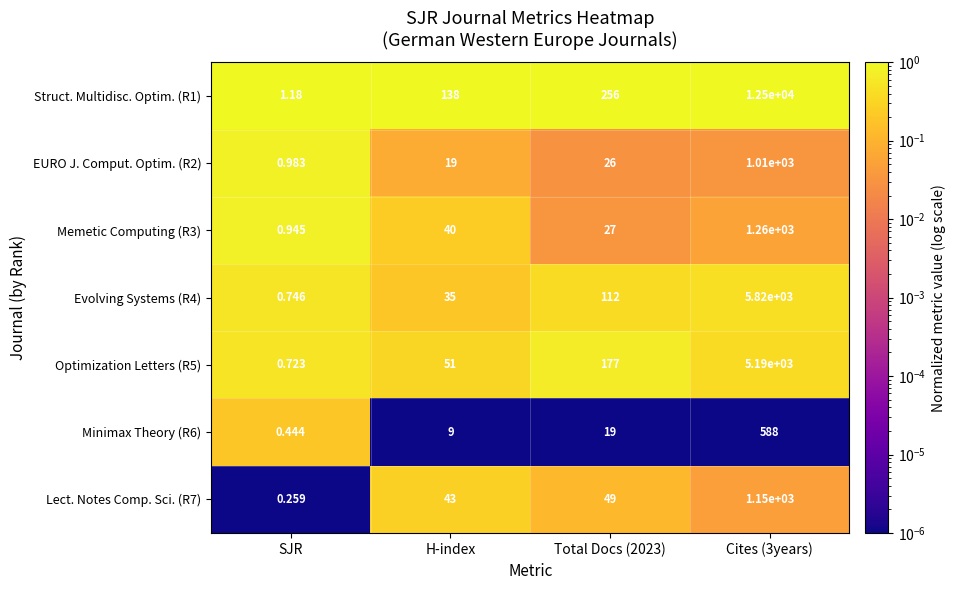

Which category has the lowest value across all series?

SJR